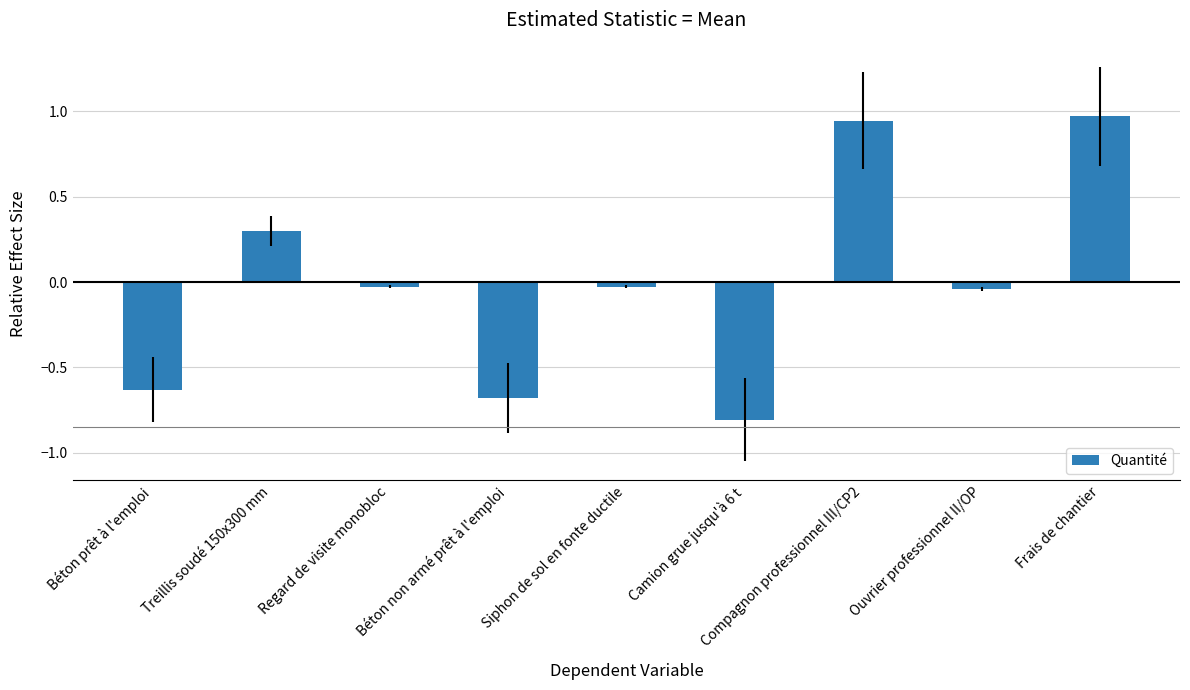

What is the value of the 4th bar from the left?

-0.7